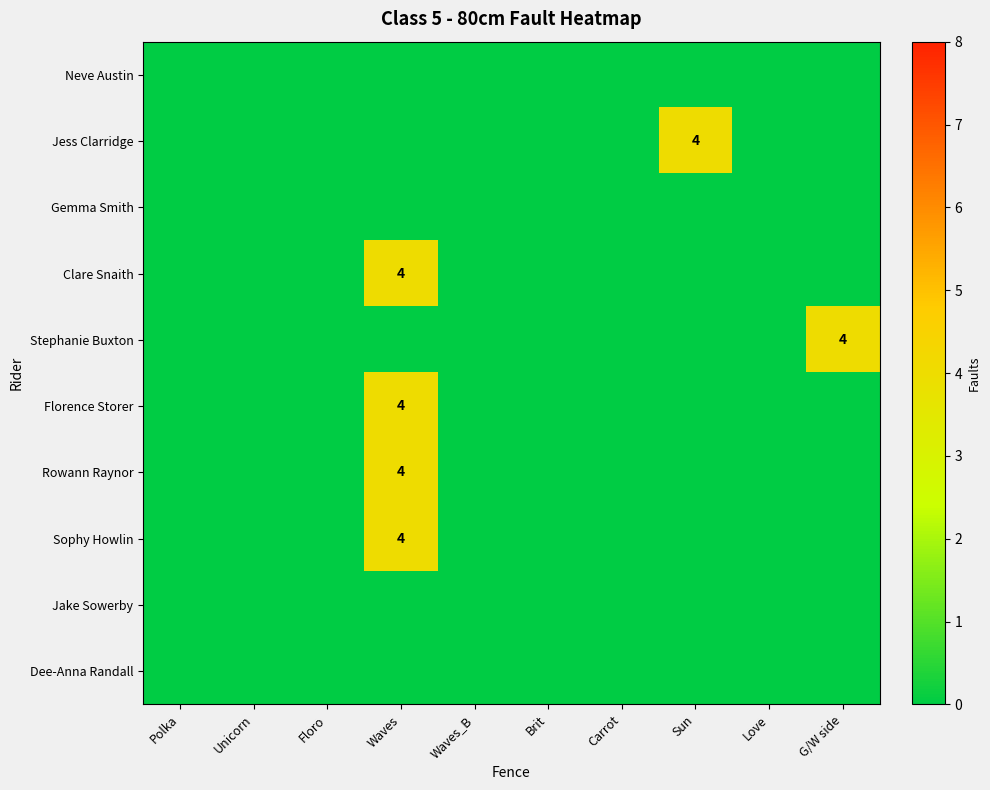

At which label is Dee-Anna Randall closest to 0?

Polka